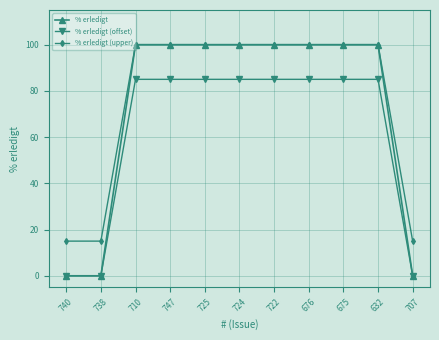

What position from the left is 747?

4